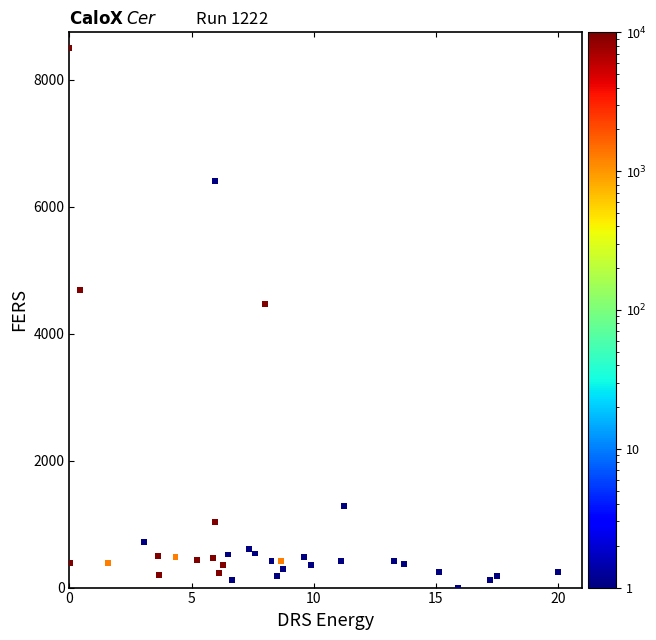

What is the range of X values (max minus min)?

20.0